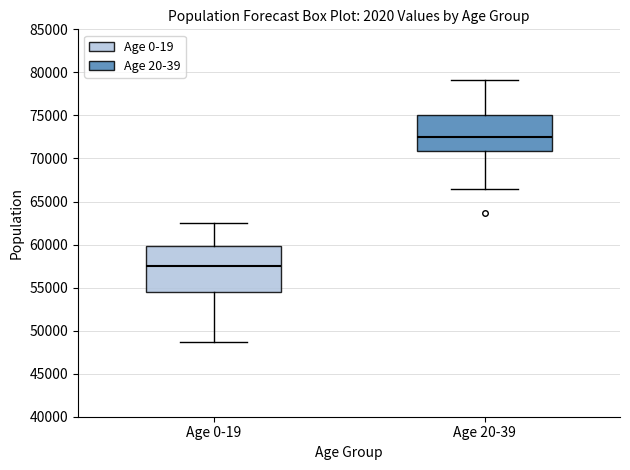

Where does the median line of the box for Age 20-39 sit on the y-axis? The values are not printed on the chart, so give them approximately, as read against the axis.

72500